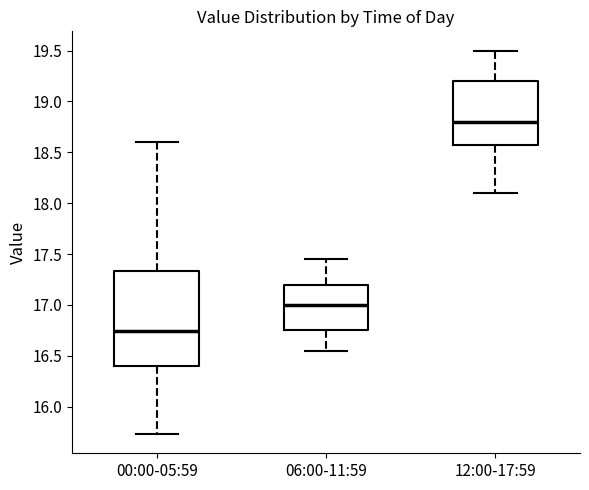

Reading left to right, transcribe this box plot: for each box, give where its median line is, the range the box spans, and where its two whiskers end, as read against the y-axis. The values are not printed on the chart, so give them approximately, as read against the axis.

00:00-05:59: median 16.75, box 16.40 to 17.35, whiskers 15.75 to 18.60
06:00-11:59: median 17.00, box 16.75 to 17.20, whiskers 16.55 to 17.45
12:00-17:59: median 18.80, box 18.60 to 19.20, whiskers 18.10 to 19.50